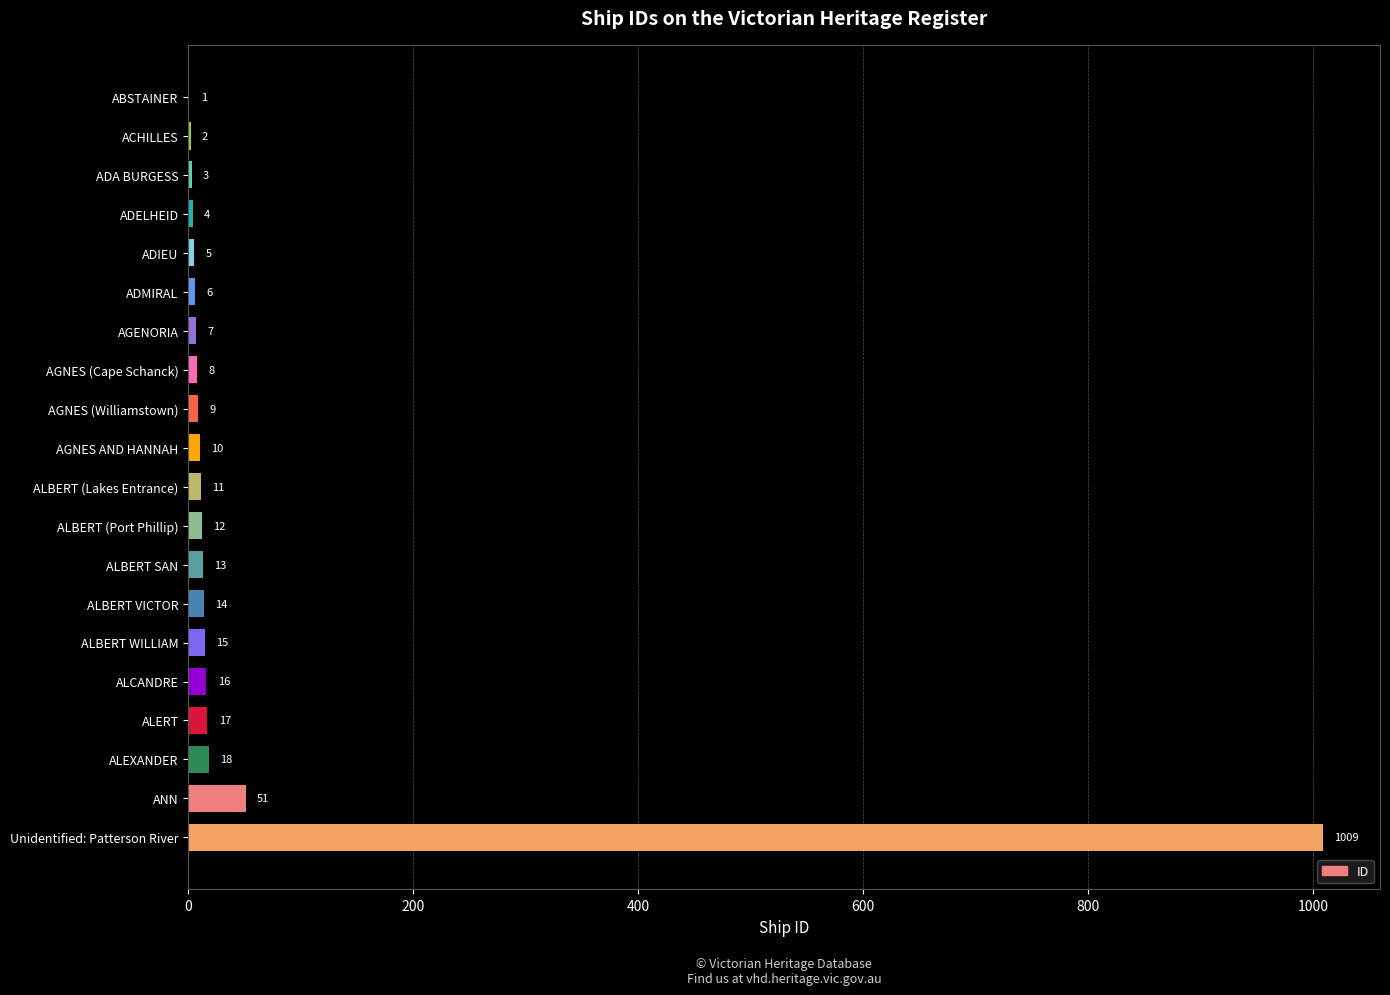

Count the number of data series in this chart.

1